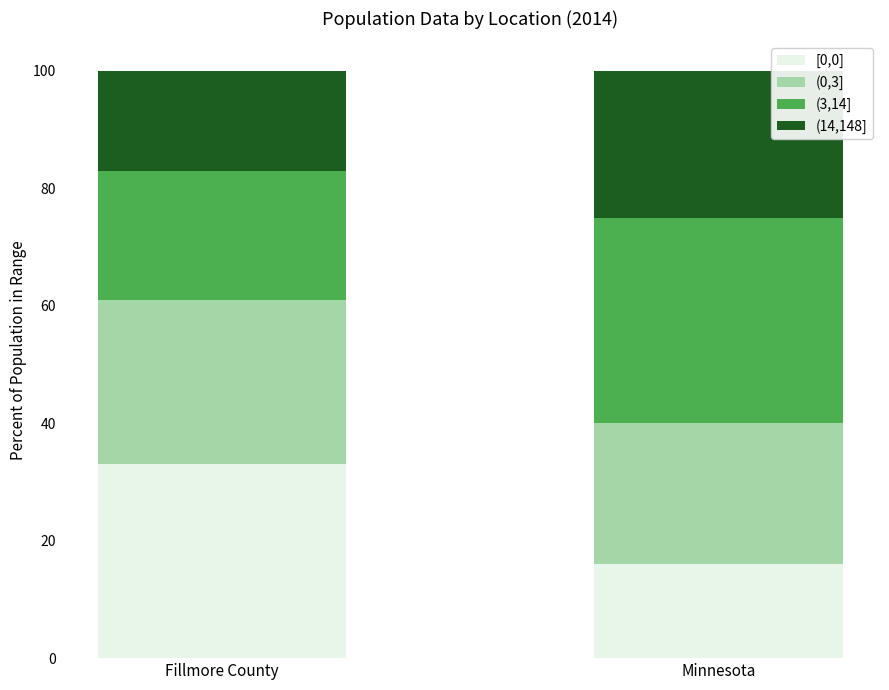

The value of [0,0] at Fillmore County is 33.0. True or false?

True